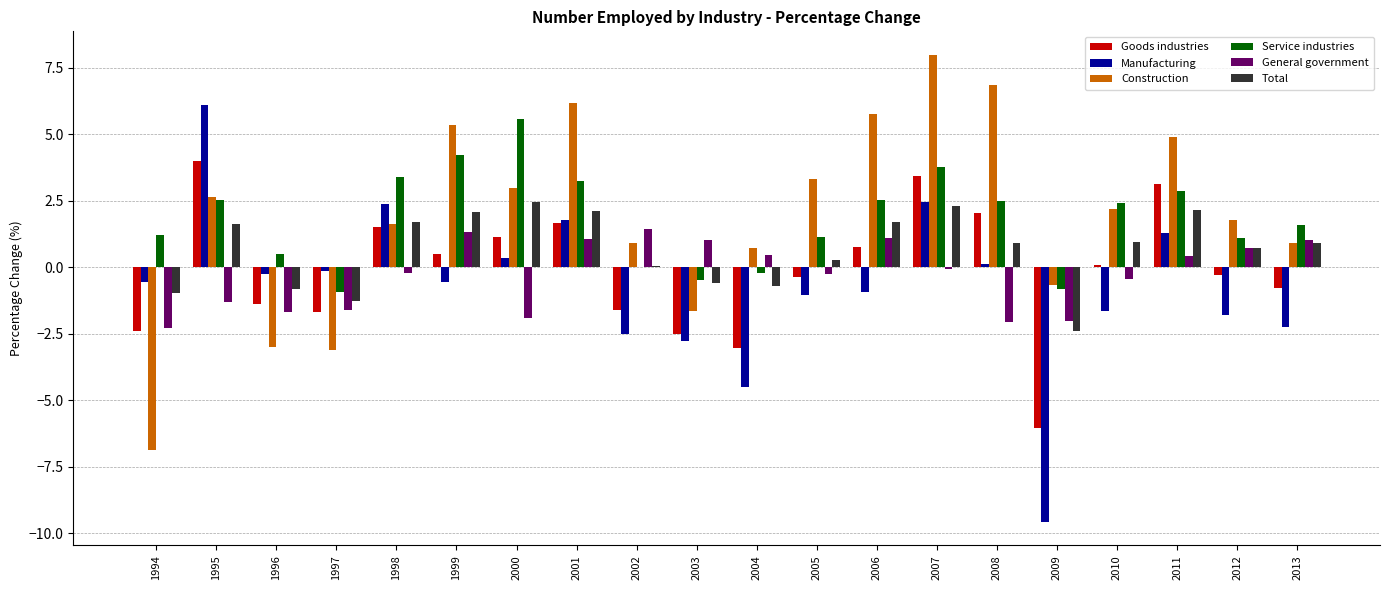

What is the greatest value displayed?

8.0